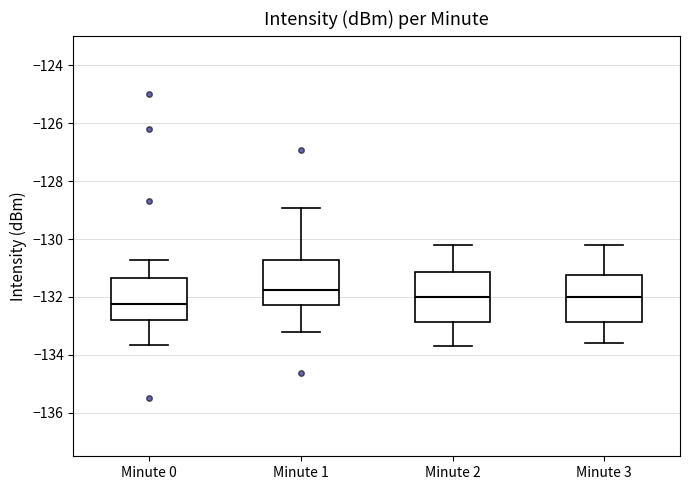

Which box's median line is the lowest?

Minute 0